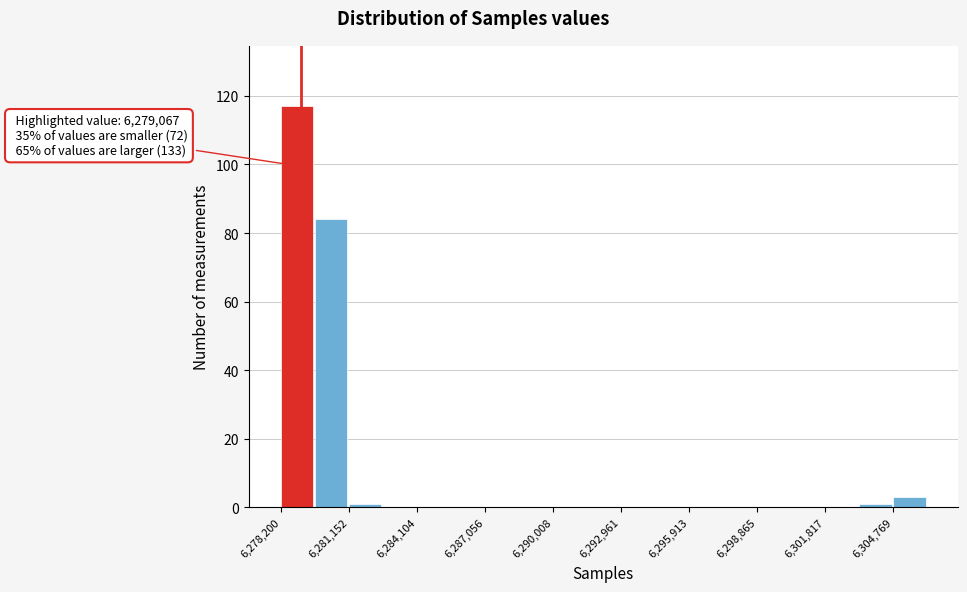

Read against the x-axis, roughly where is the centre of the tallest bar?

6279000